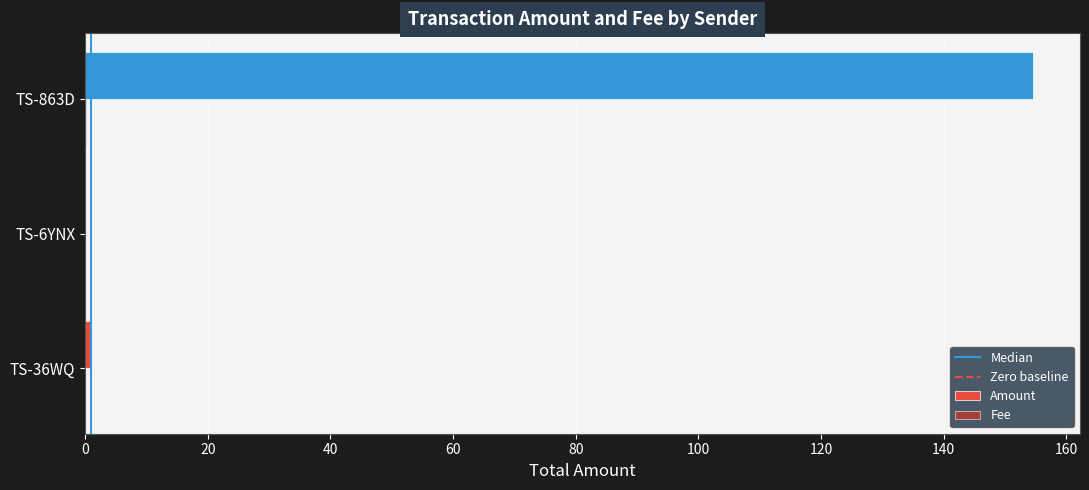

Which series has the largest total across all categories?

Amount